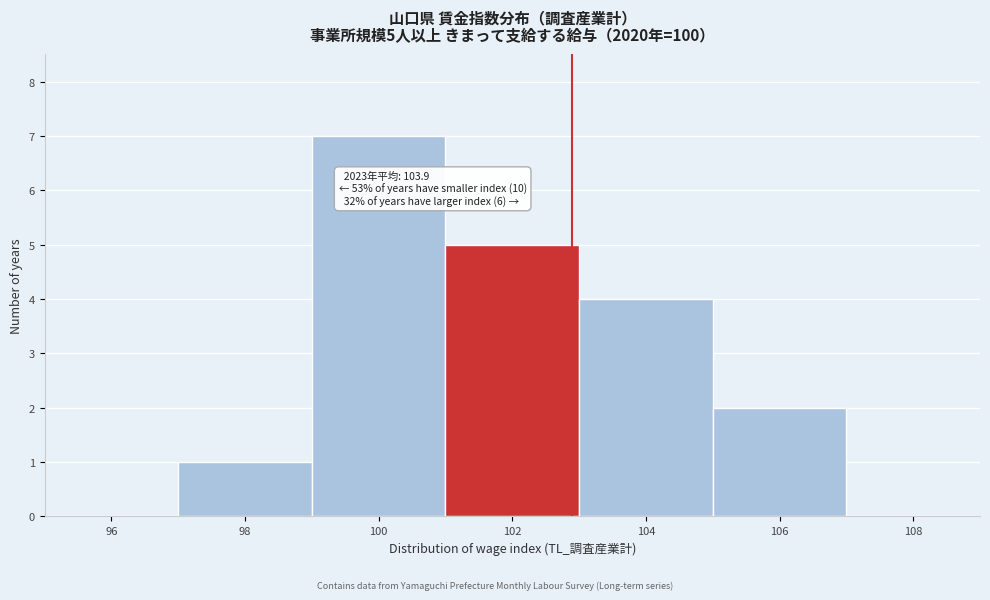

Reading right to left, transcribe all the data shown in this chart.

108=0	106=2	104=4	102=5	100=7	98=1	96=0